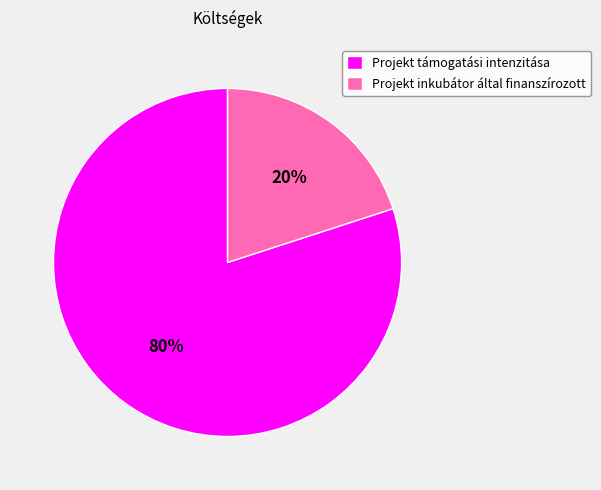

Is the sum of Projekt inkubátor által finanszírozott and Projekt támogatási intenzitása greater than half?

Yes